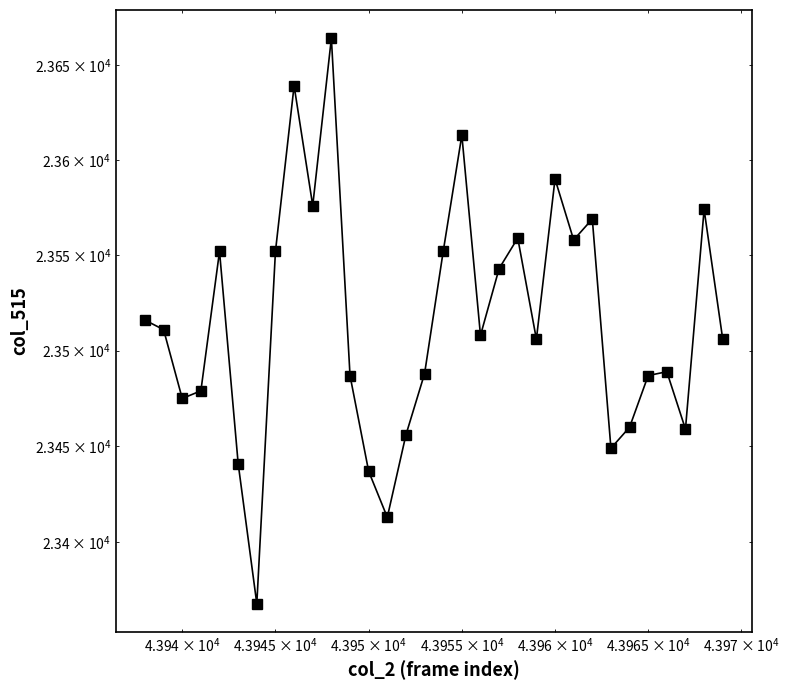

How many points are higher than both their immediate neighbors (excluding endpoints)?

9